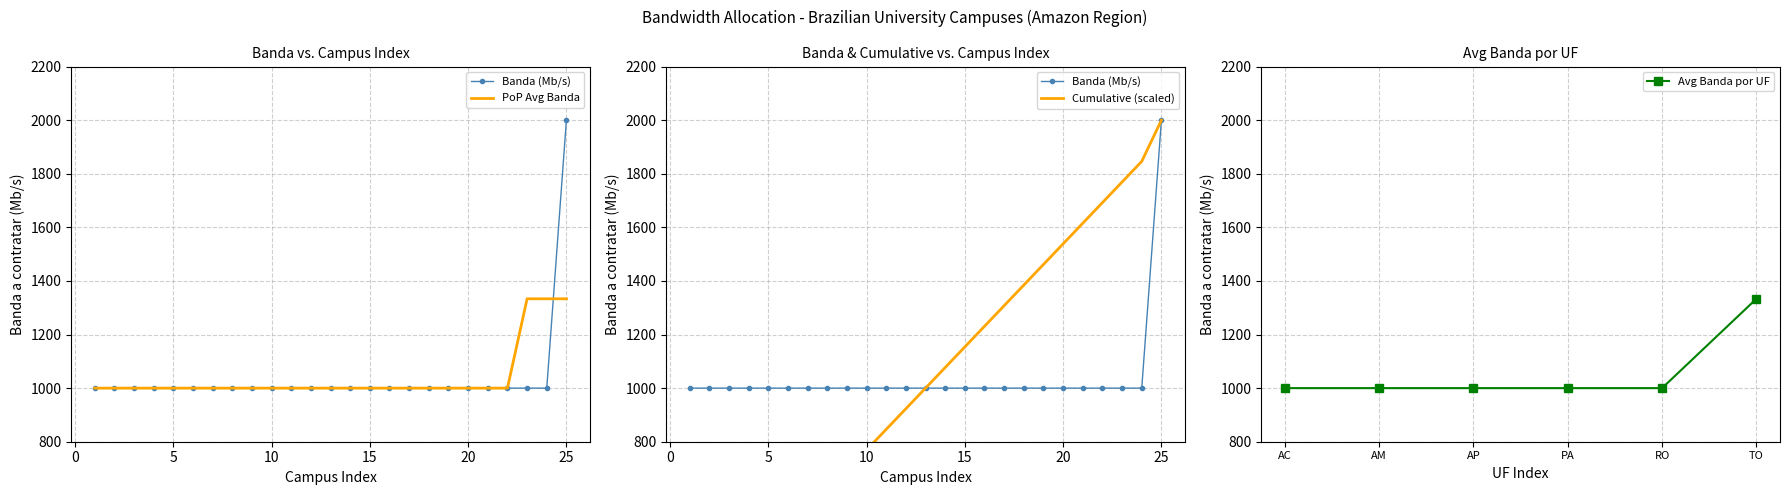

Count the number of categories in the chart.

25